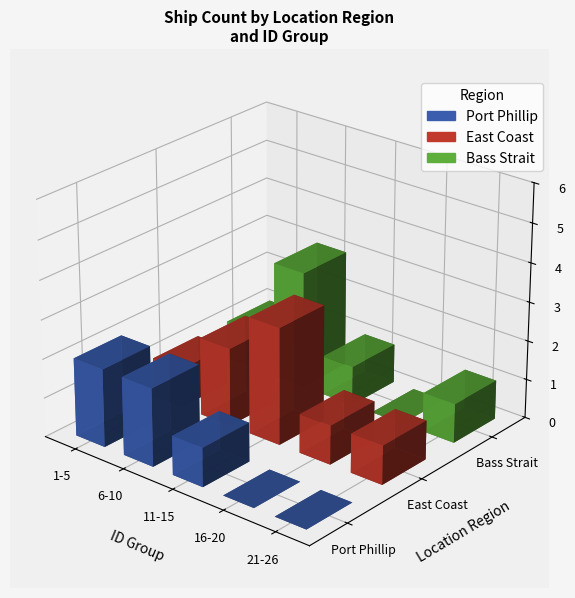

Read the Bass Strait value at 2.

2